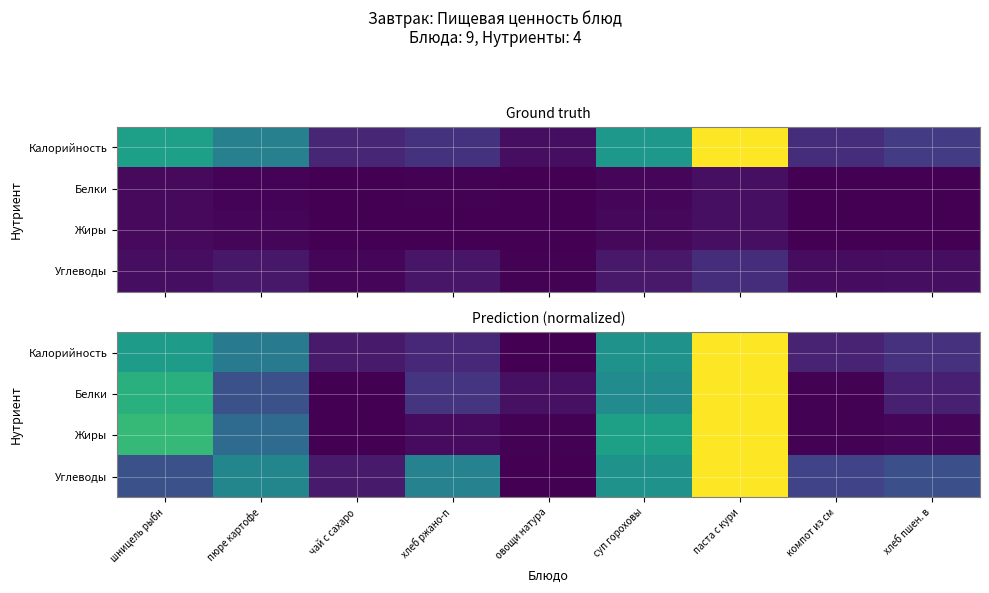

What is the spread (max minus min) of values at суп гороховы?

0.1